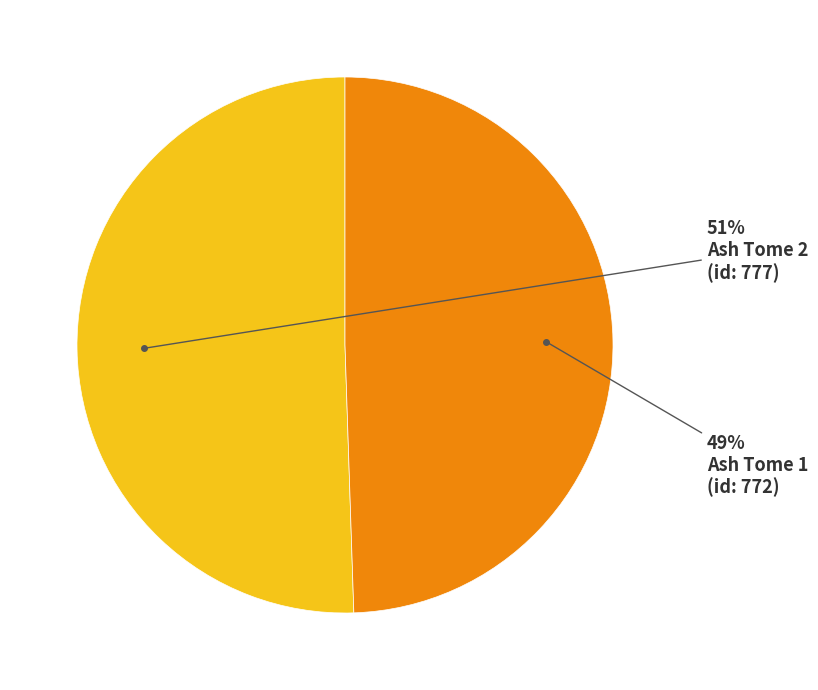

To the nearest percent, what is the average slice percentage?

50%